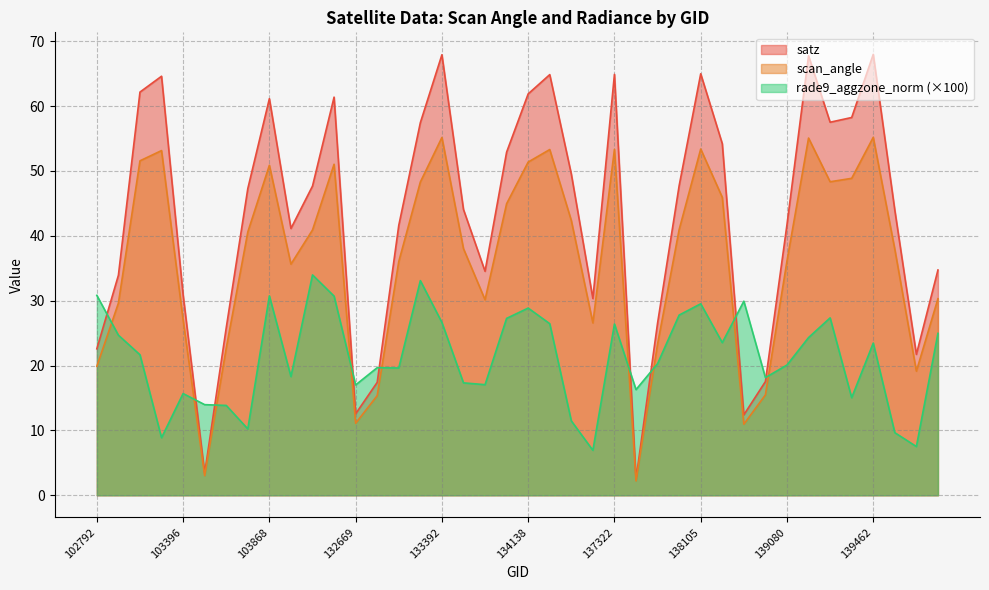

What is the maximum value for rade9_aggzone_norm?

34.0